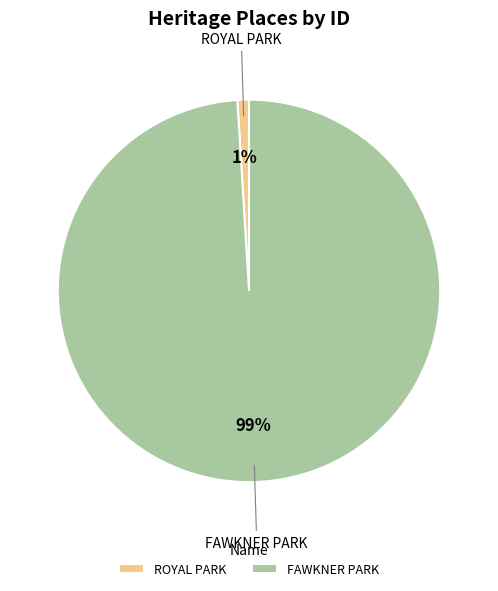

What is the smallest slice in the pie chart?

ROYAL PARK